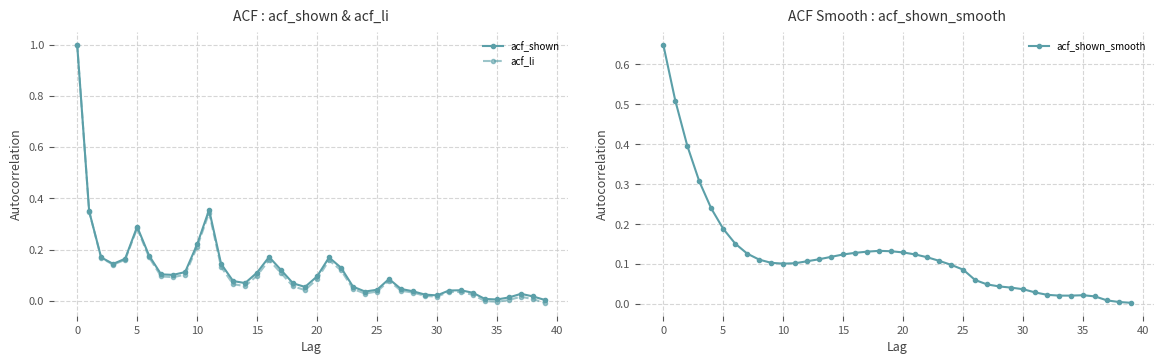

True or false: acf_shown has more than 0 interior local peaks.

True